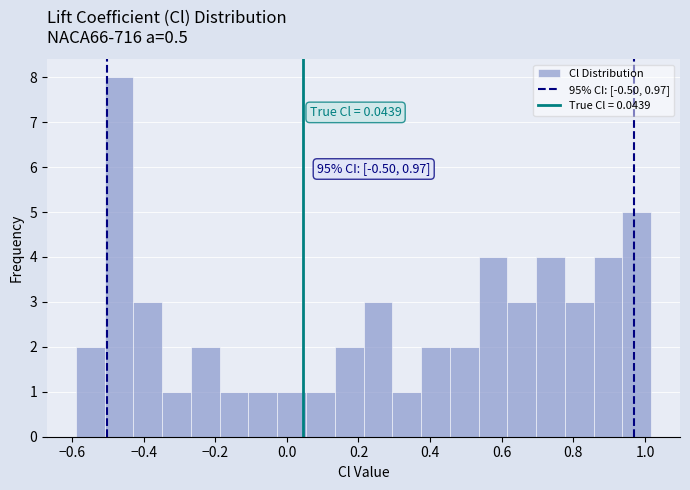

Which range on the x-axis has the tallest bar?

-0.50 to -0.42